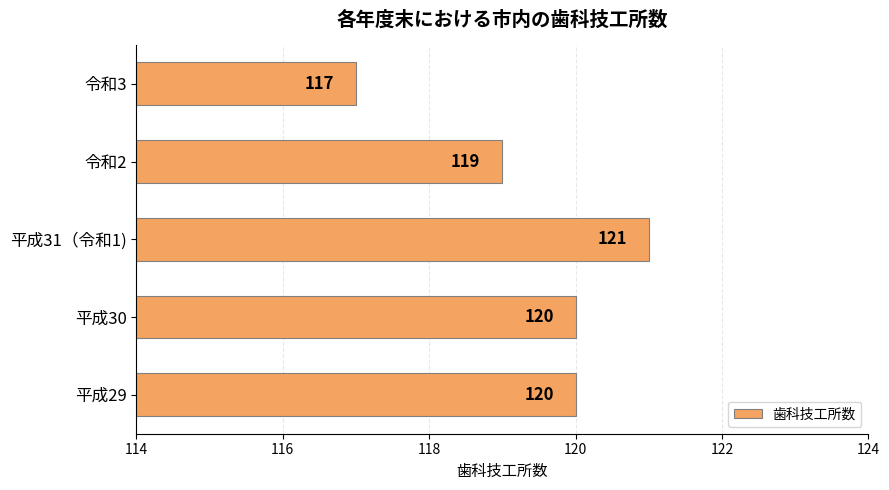

Reading bottom to top, extract all data points from this chart.

120	120	121	119	117